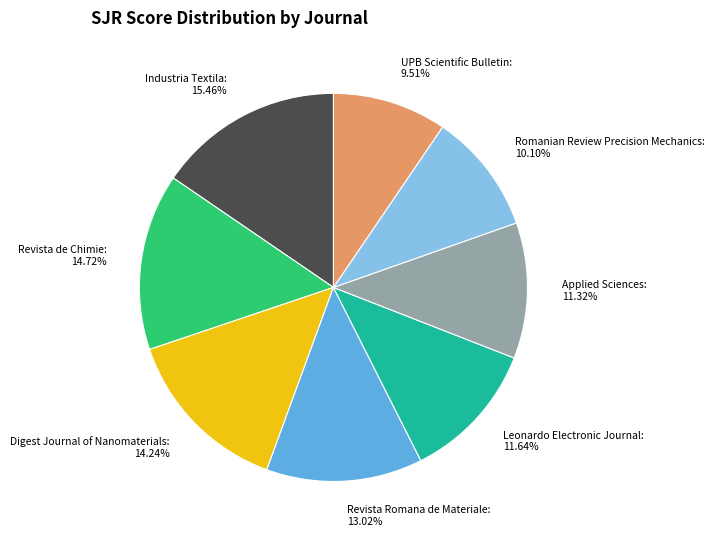

What percentage is the Revista Romana de Materiale slice, to the nearest percent?

13%